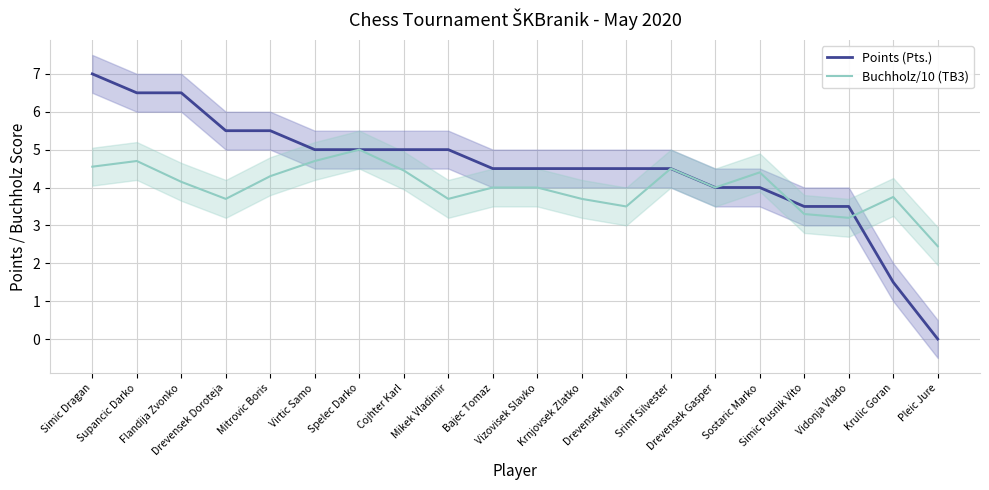

Rank the series by their average value, from highest to lowest.

Points (Pts.), Buchholz/10 (TB3)